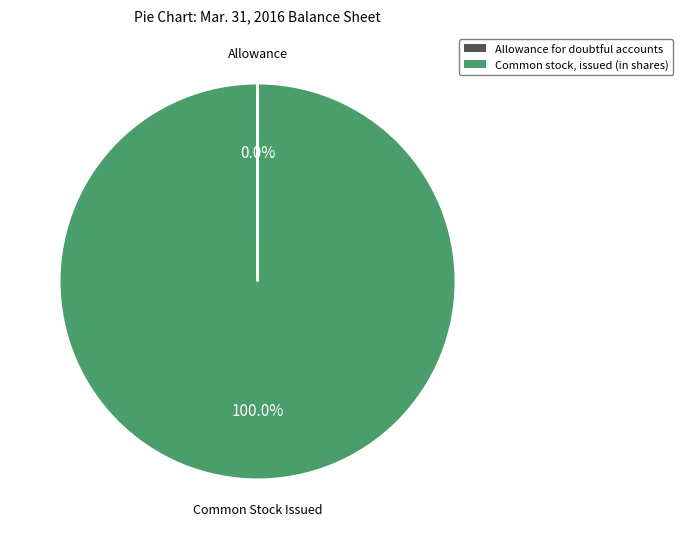

To the nearest percent, what is the difference between the largest and smallest slice percentages?

100%